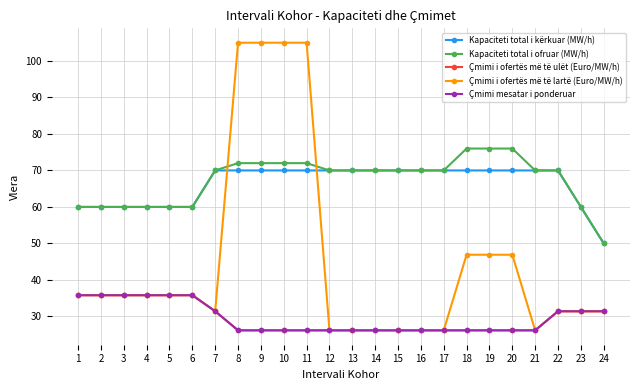

After their last crossing, which series has the higher values: Çmimi i ofertës më të lartë (Euro/MW/h) or Kapaciteti total i kërkuar (MW/h)?

Kapaciteti total i kërkuar (MW/h)